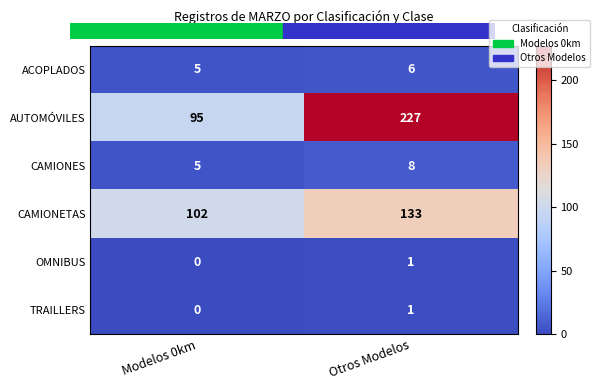

What is the spread (max minus min) of values at Modelos 0km?

102